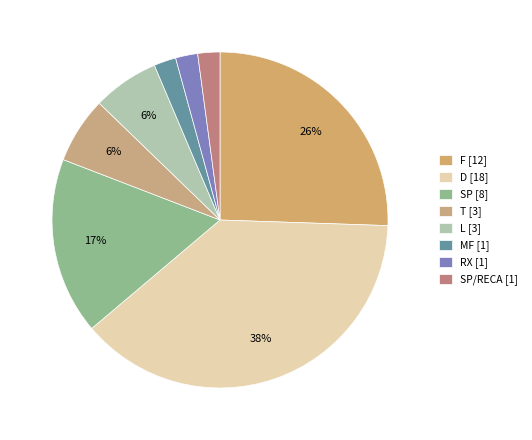

Is there a majority slice in this chart?

No